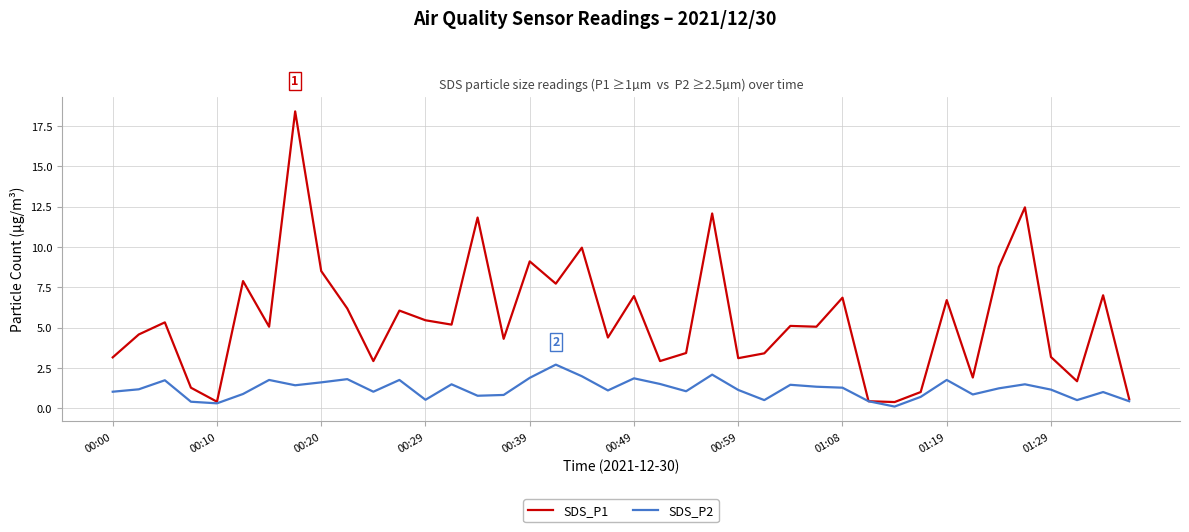

Count the number of categories in the chart.

40